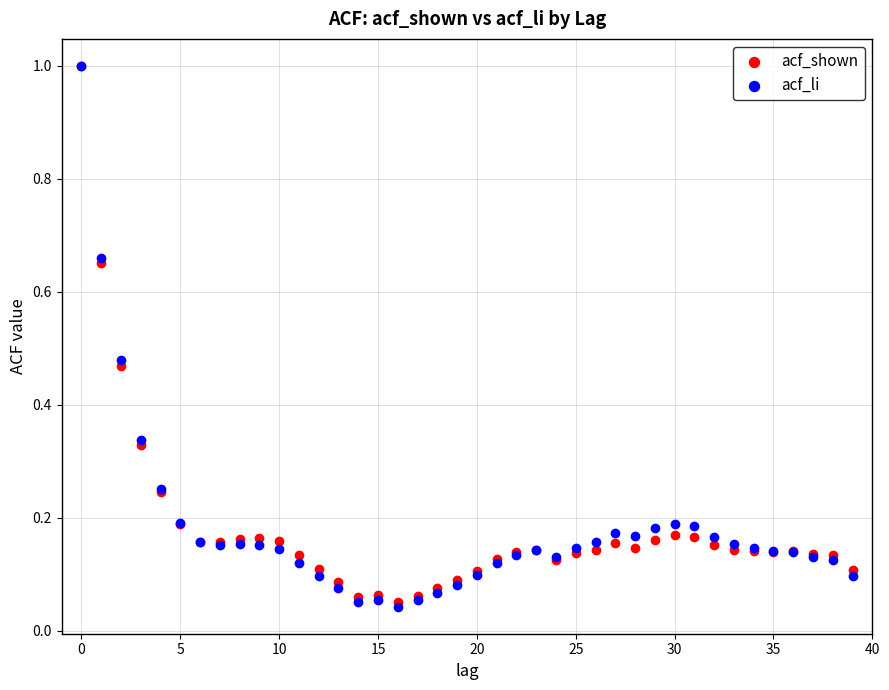

Which series contains the lowest Y value?

acf_li